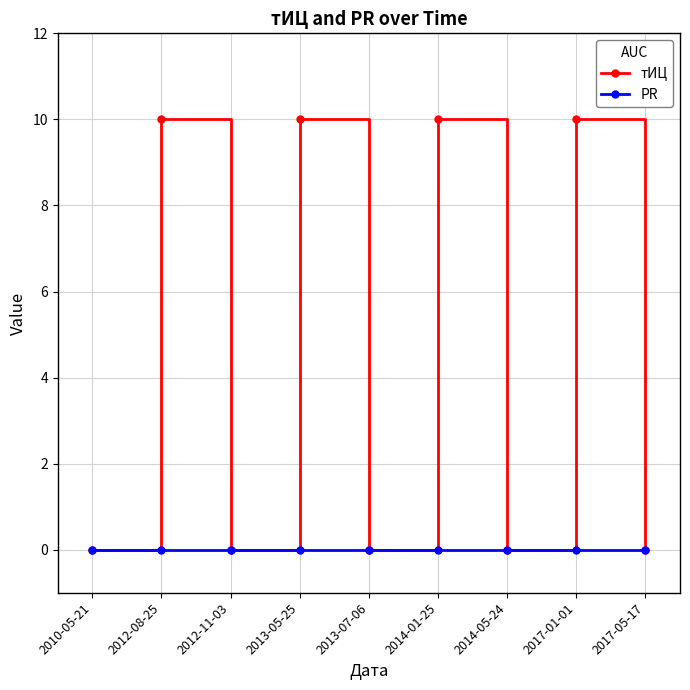

What is the average value of the тИЦ series?

4